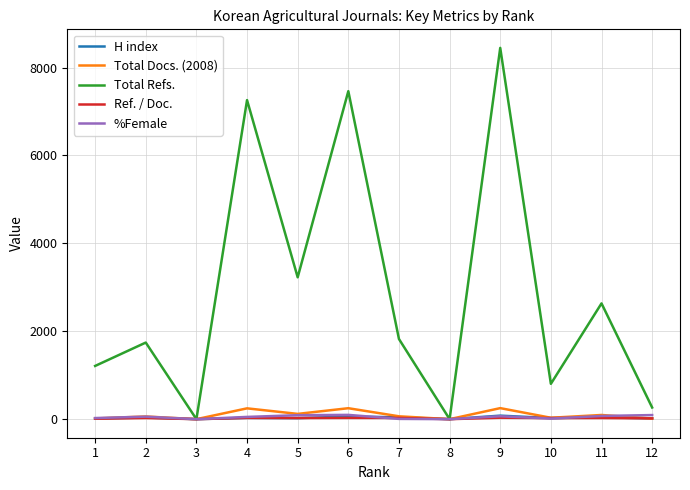

The H index series shows 37 at 2. True or false?

True